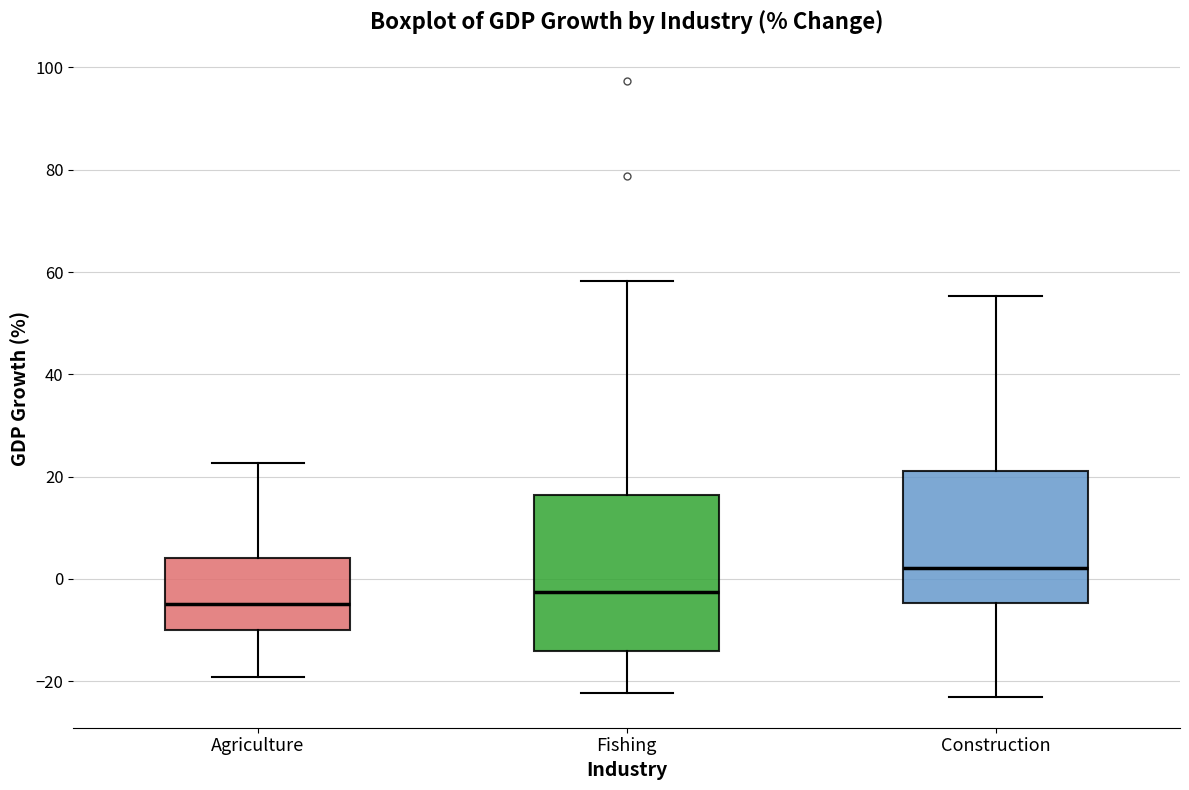

Reading left to right, read every box against the y-axis: the position of its median line, the range the box covers, and the ends of its whiskers. The values are not printed on the chart, so give them approximately, as read against the axis.

Agriculture: median -4, box -10 to 4, whiskers -20 to 22
Fishing: median -2, box -14 to 16, whiskers -22 to 58
Construction: median 2, box -4 to 22, whiskers -24 to 56